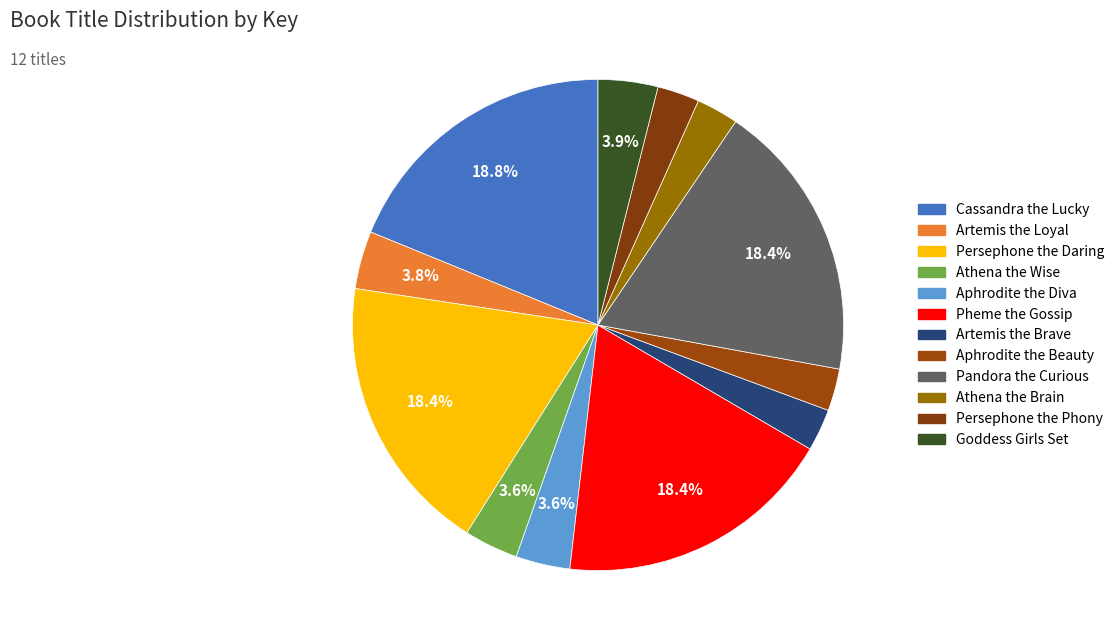

How many segments does this pie chart have?

12